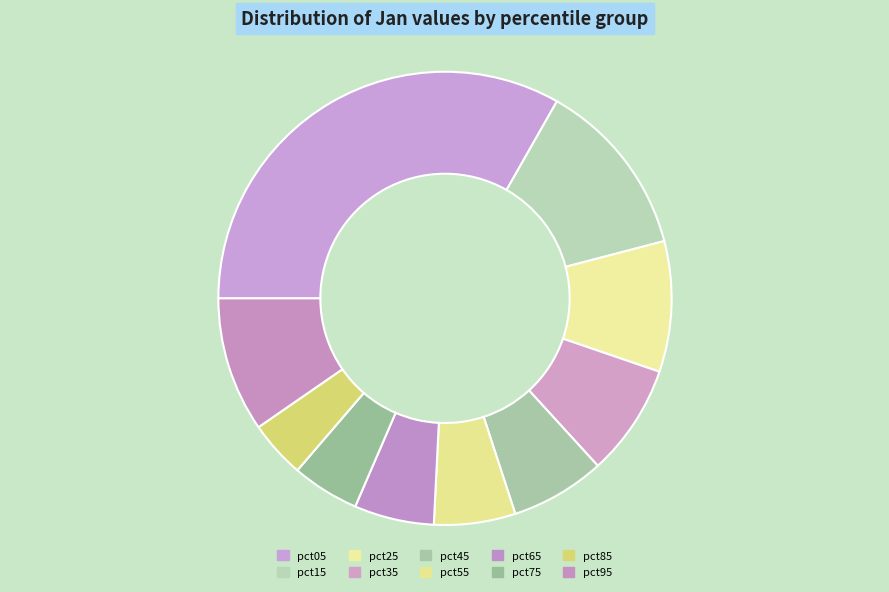

To the nearest percent, what is the average slice percentage?

10%